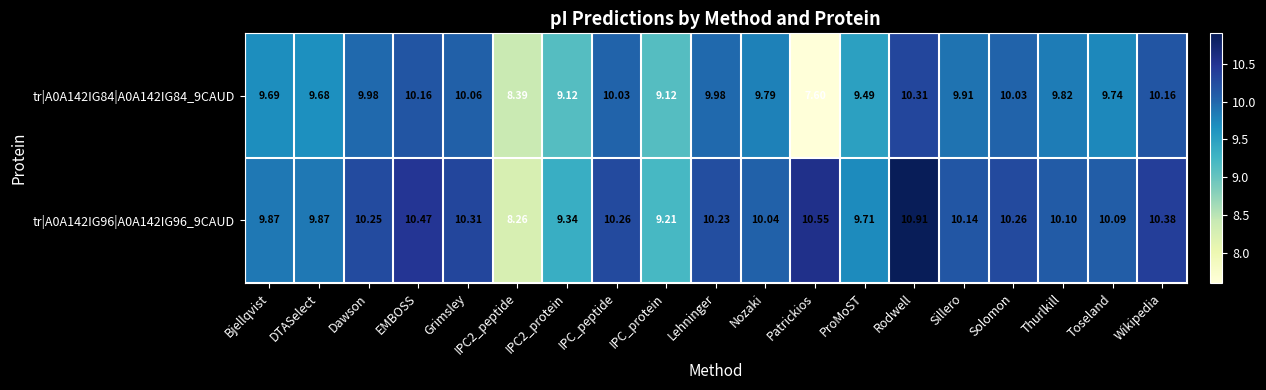

At Bjellqvist, list the series in order from smallest to largest.

tr|A0A142IG84|A0A142IG84_9CAUD, tr|A0A142IG96|A0A142IG96_9CAUD